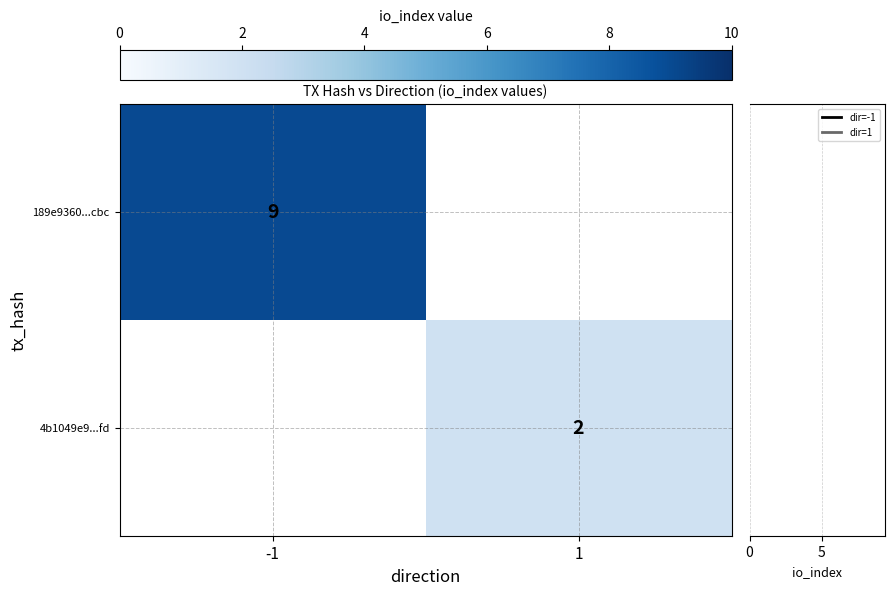

The value of 189e9360...cbc at -1 is 9. True or false?

True